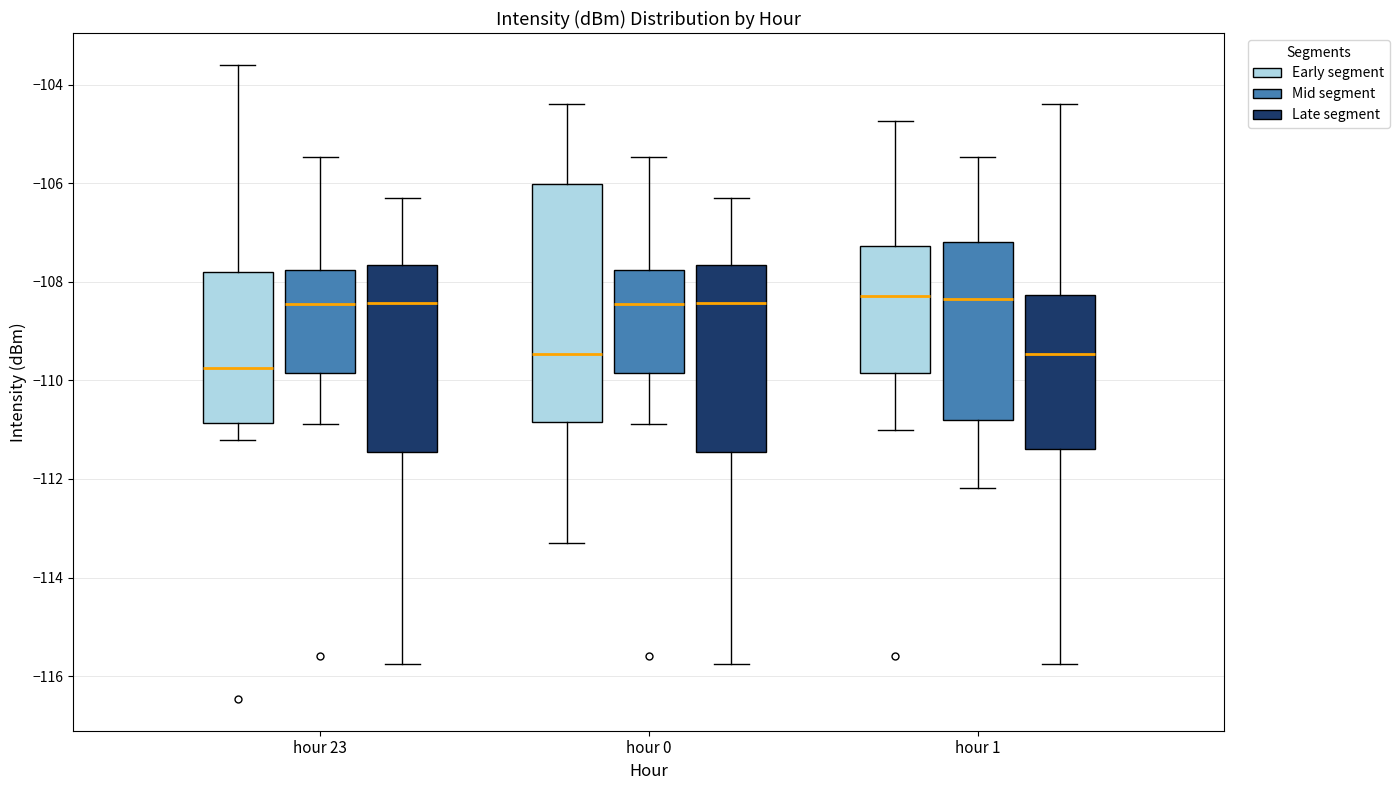

Which box's median line is the lowest?

hour 23 (Early segment)